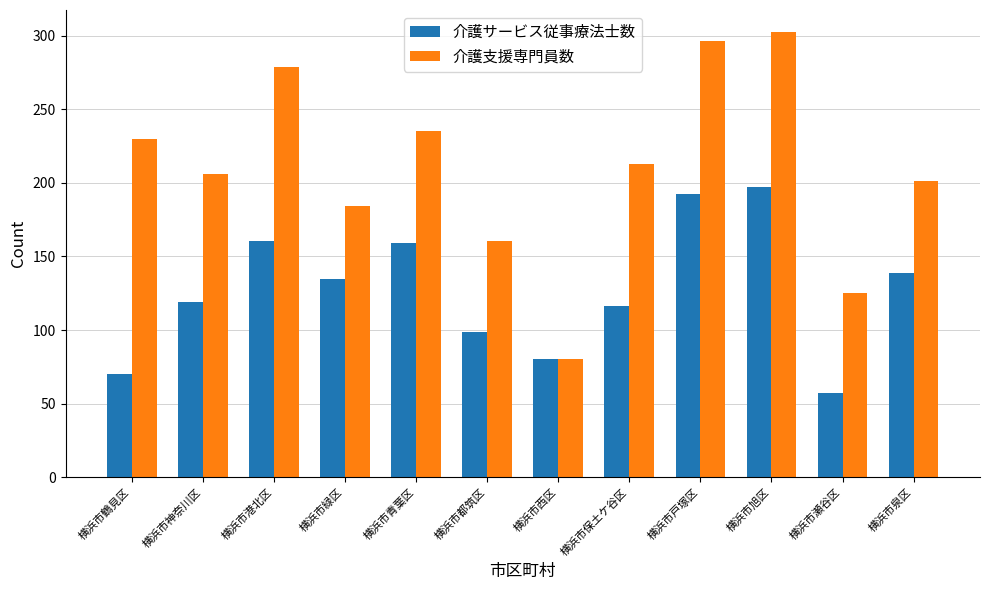

What position from the left is 横浜市泉区?

12